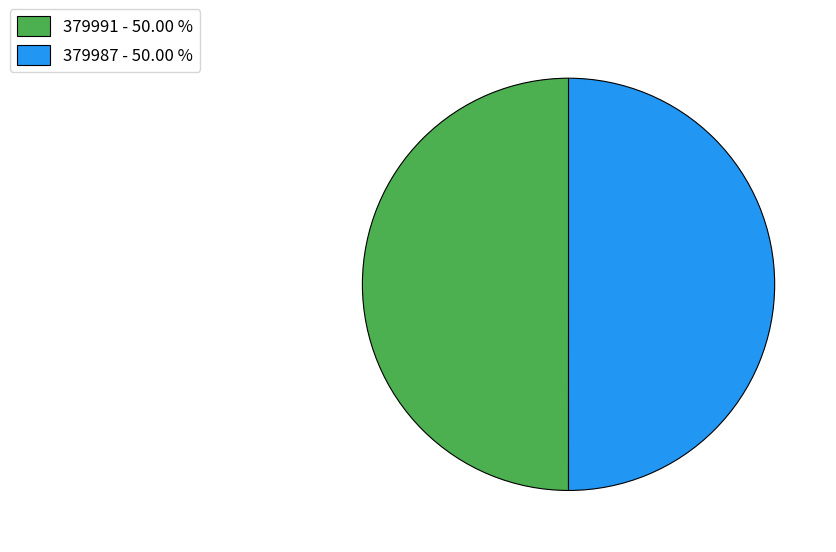

The 379987 slice represents 50% of the pie. True or false?

True